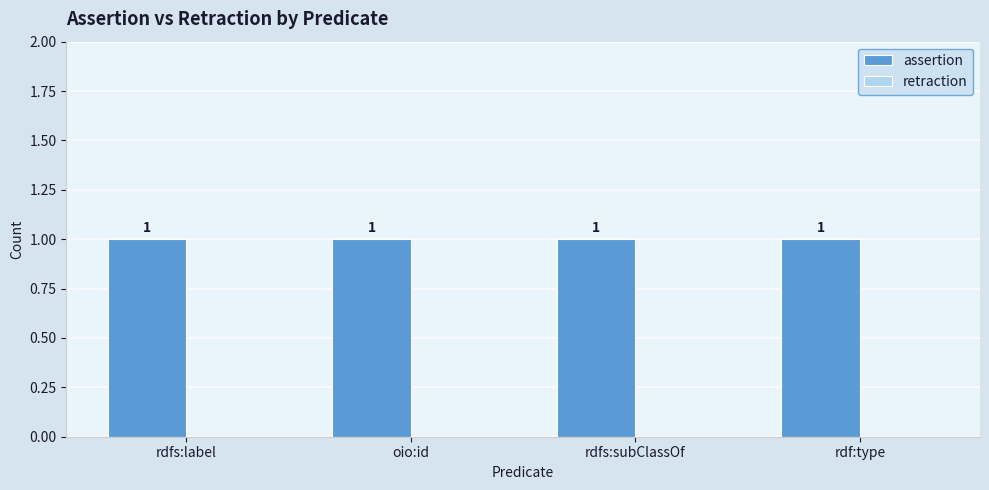

How many distinct data groups are displayed?

2